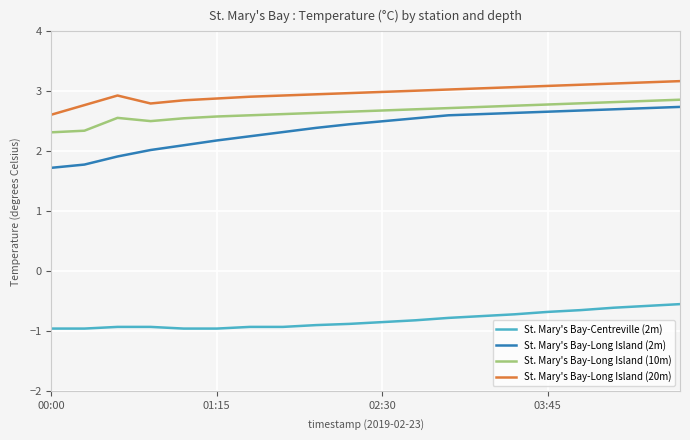

Which series has the largest total across all categories?

St. Mary's Bay-Long Island (20m)